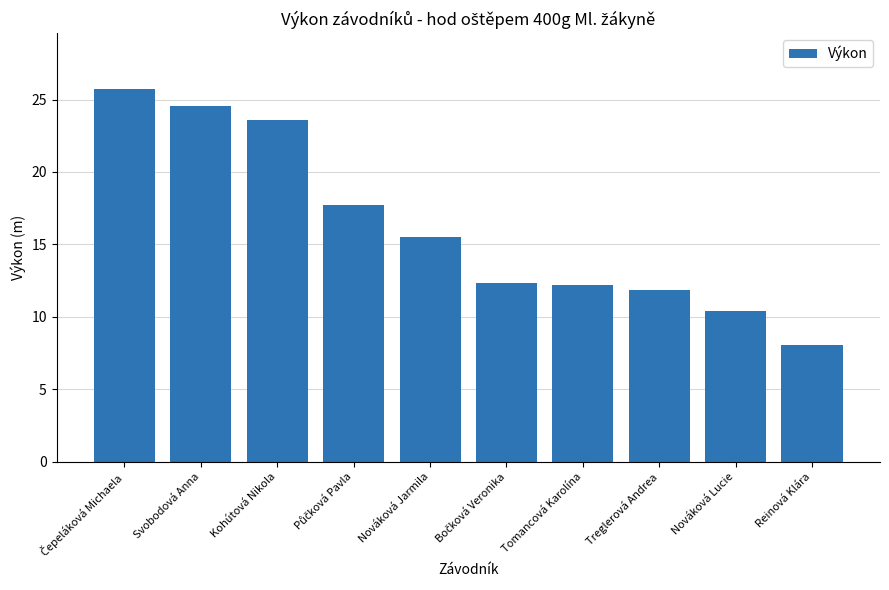

What is the sum of the values at Nováková Lucie and Nováková Jarmila?

25.9